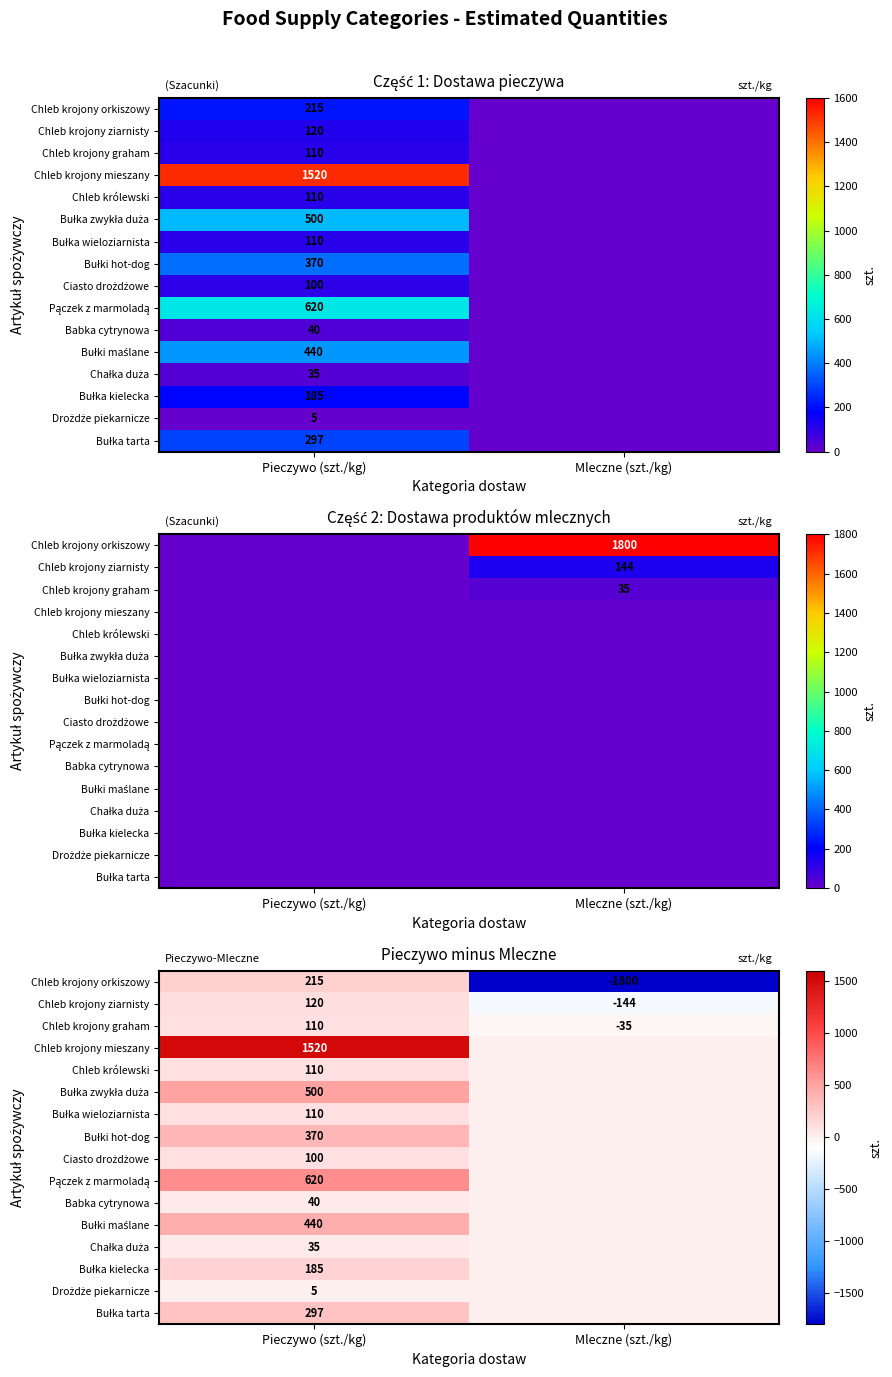

List the series in order of their peak value, highest first.

Chleb krojony mieszany, Pączek z marmoladą, Bułka zwykła duża, Bułki maślane, Bułki hot-dog, Bułka tarta, Chleb krojony orkiszowy, Bułka kielecka, Chleb krojony ziarnisty, Chleb krojony graham, Chleb królewski, Bułka wieloziarnista, Ciasto drożdżowe, Babka cytrynowa, Chałka duża, Drożdże piekarnicze